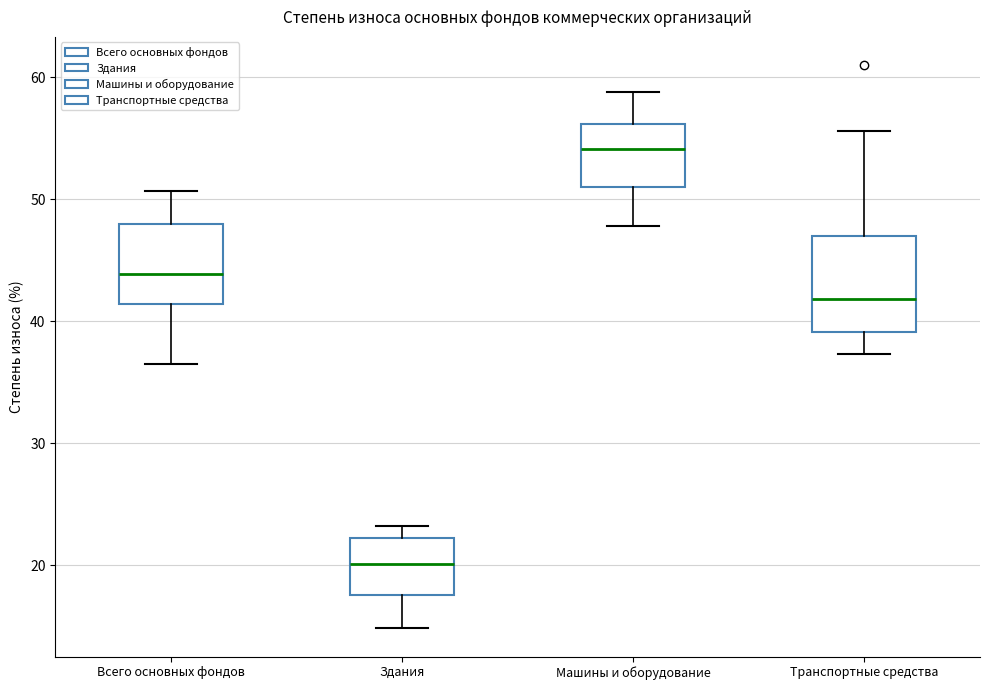

Which box is the tallest, from its lower edge to its upper edge?

Транспортные средства